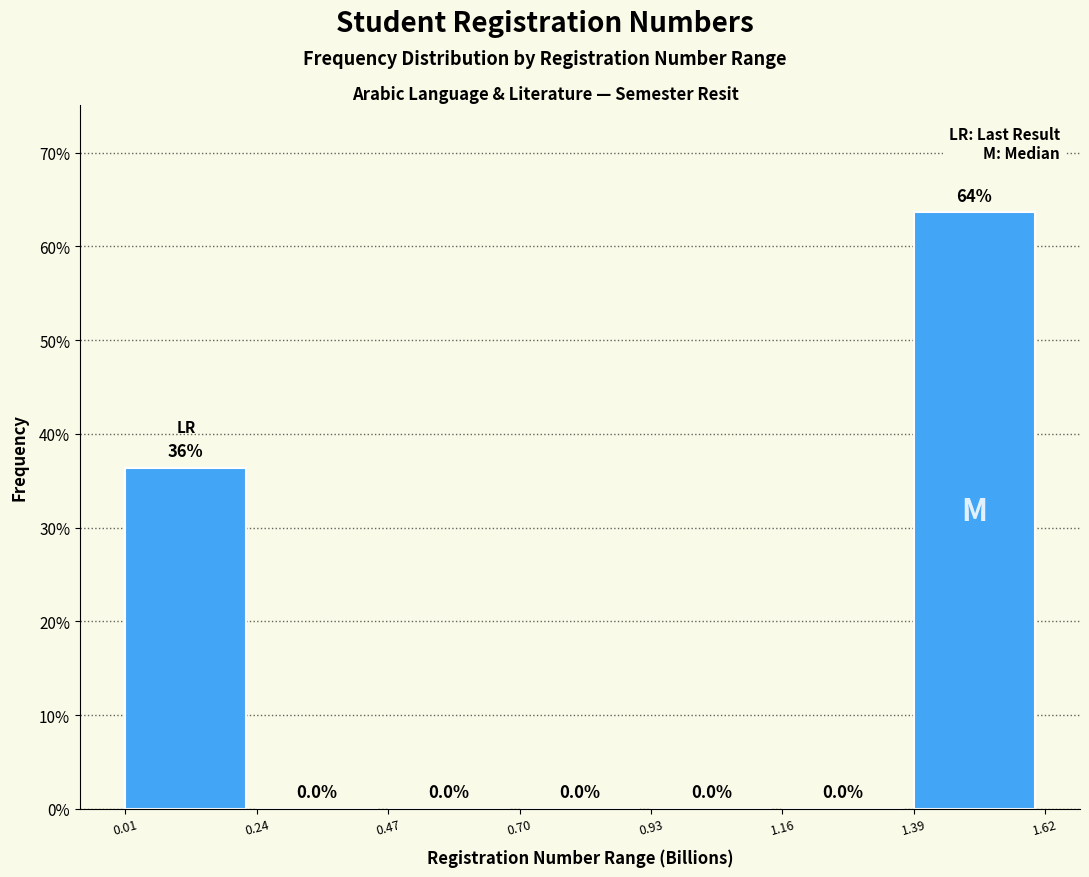

Reading left to right, what are all the values shown in this chart?

0.01=36.4	0.24=0.0	0.47=0.0	0.70=0.0	0.93=0.0	1.16=0.0	1.39=63.6